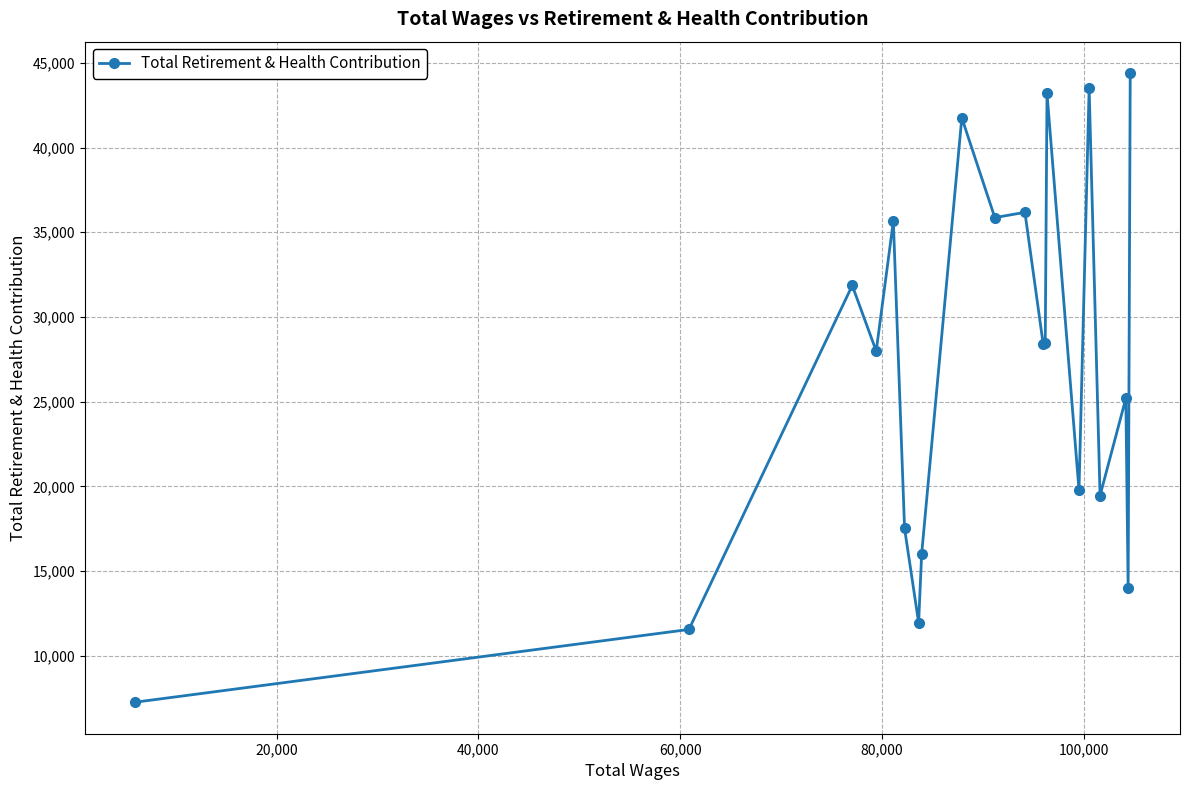

True or false: the data has more than 1 interior local peaks.

True